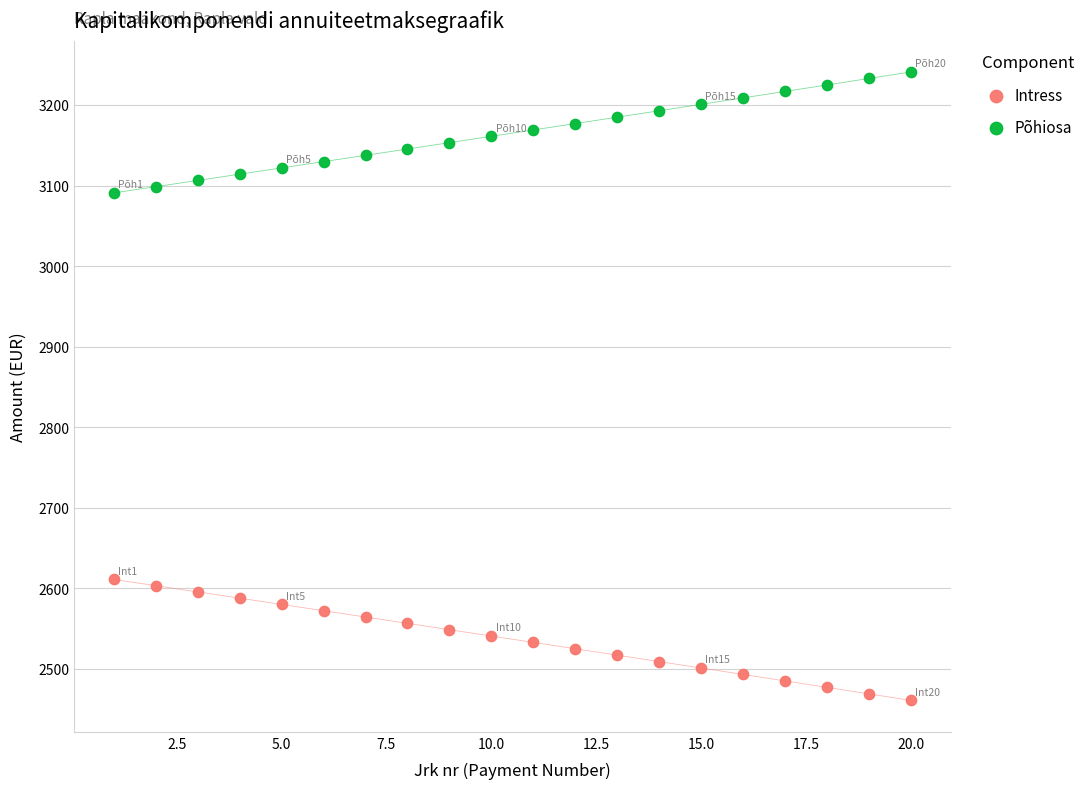

Which series reaches the minimum Y coordinate?

Intress